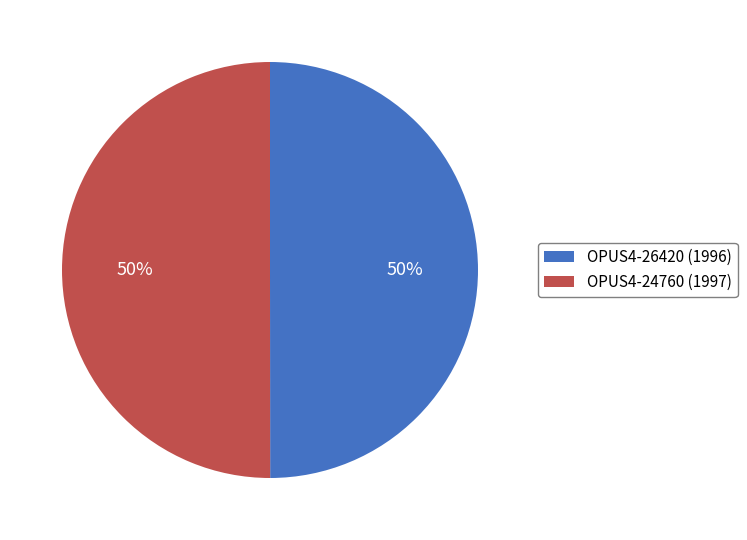

Do OPUS4-24760 (1997) and OPUS4-26420 (1996) together represent more than half of the pie?

Yes